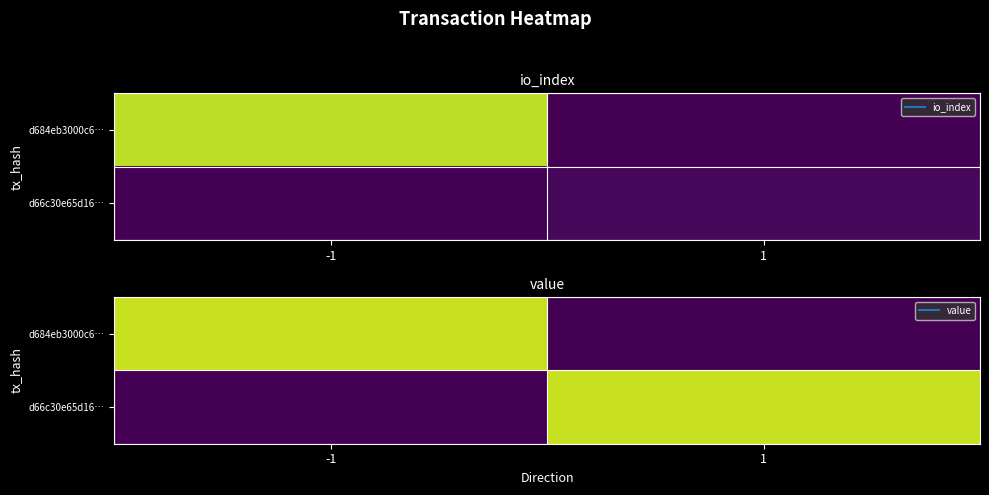

Rank the categories by d66c30e65d16… value from highest to lowest.

1, -1